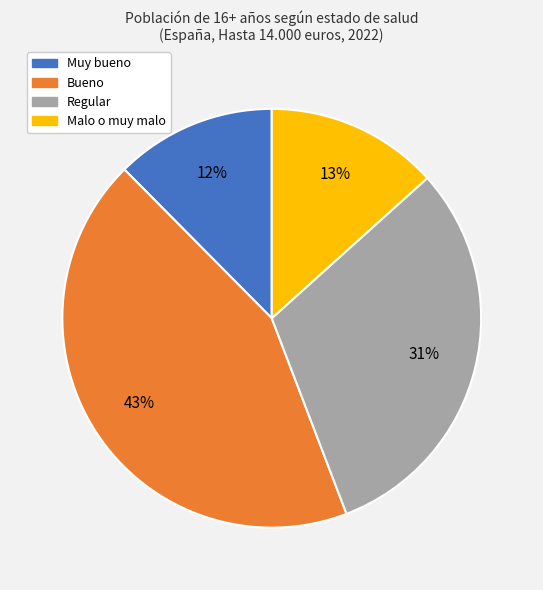

Which category has the smallest portion of the pie?

Muy bueno